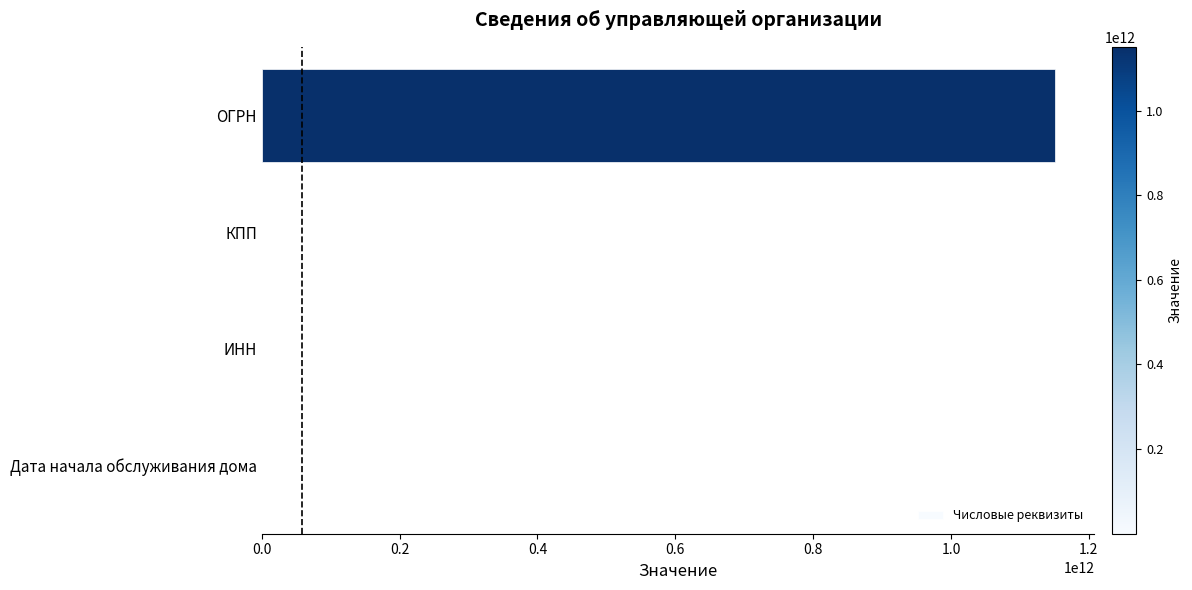

What is the sum of all values?

1151108305947